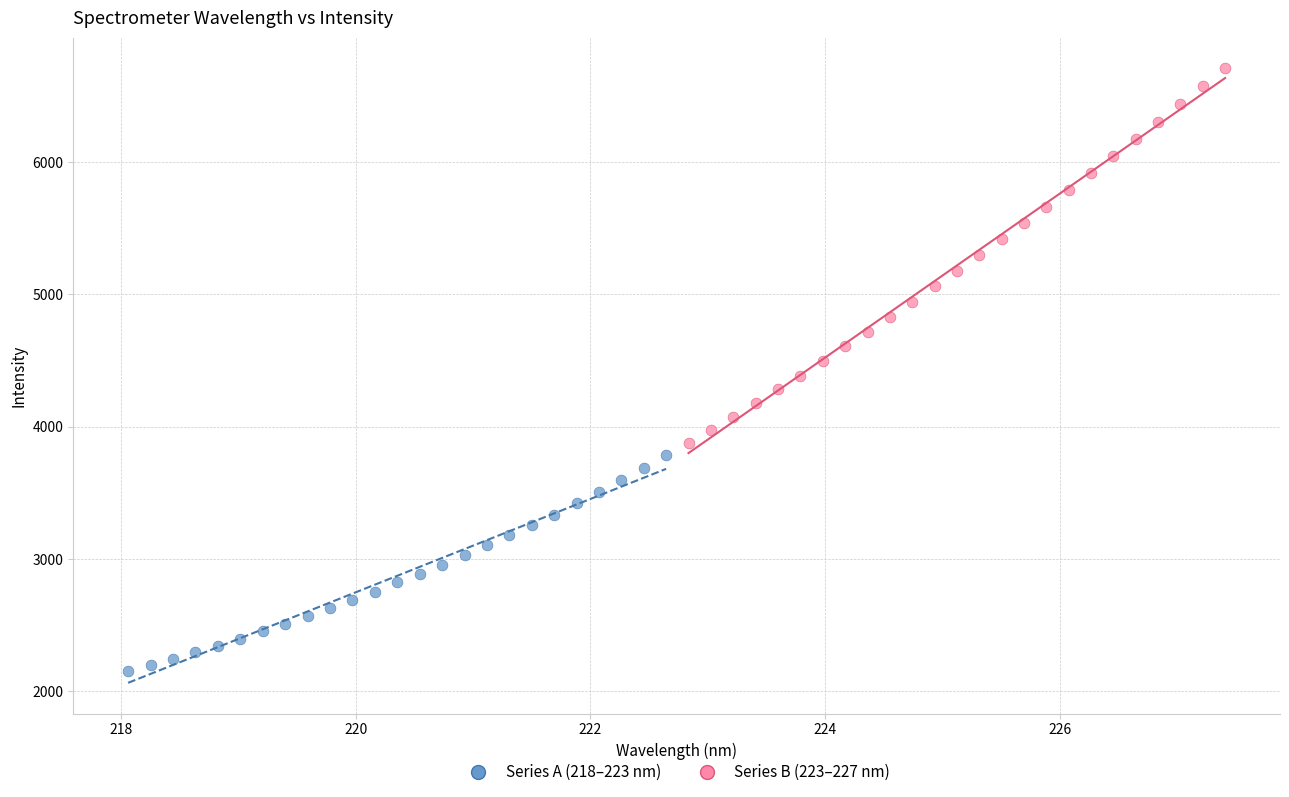

Which series reaches the minimum Y coordinate?

Series A (218–223 nm)